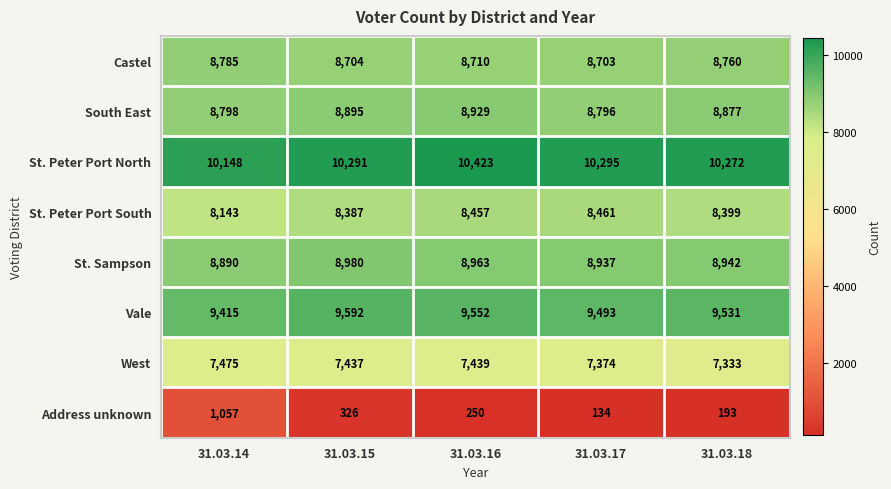

What is the greatest value displayed?

10423